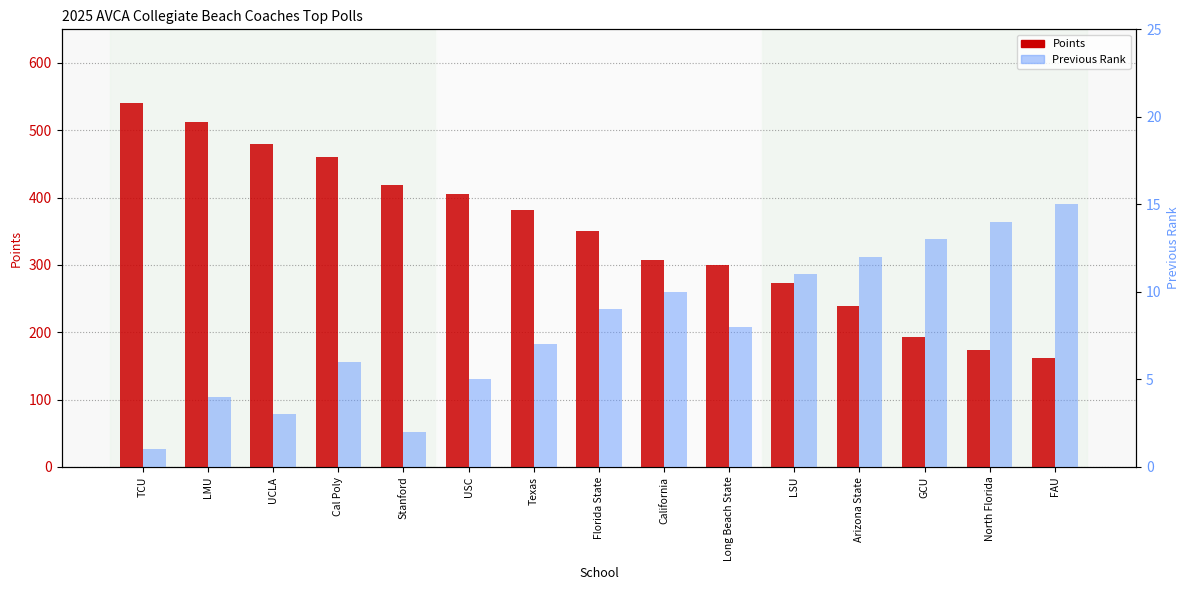

At North Florida, list the series in order from smallest to largest.

Previous Rank, Points